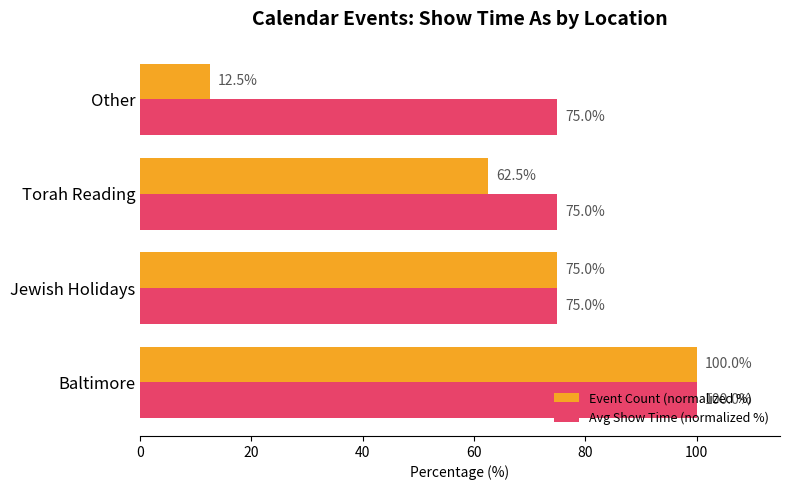

List the labels in order of Event Count (normalized %) value, smallest first.

Other, Torah Reading, Jewish Holidays, Baltimore